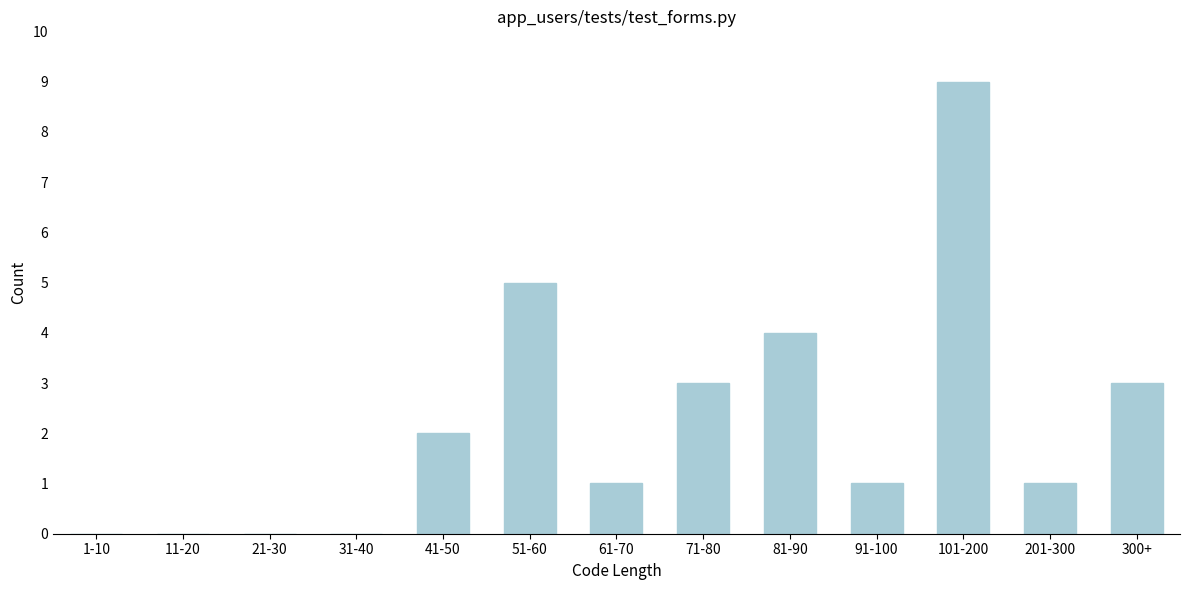

Reading right to left, what are all the values shown in this chart?

300+=3	201-300=1	101-200=9	91-100=1	81-90=4	71-80=3	61-70=1	51-60=5	41-50=2	31-40=0	21-30=0	11-20=0	1-10=0